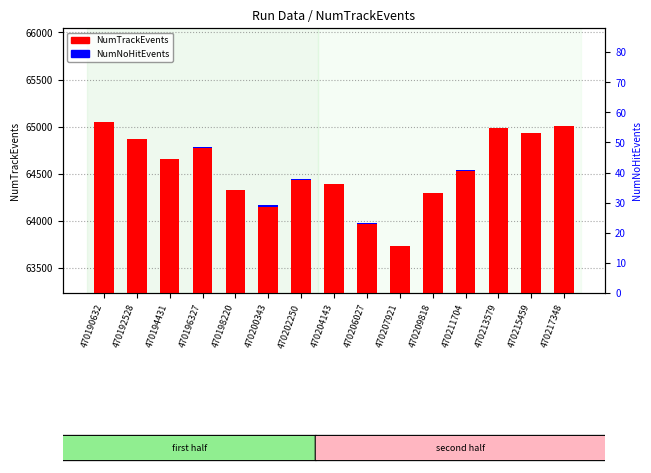

What is the difference between the NumNoHitEvents values at 470192528 and 470211704?

3